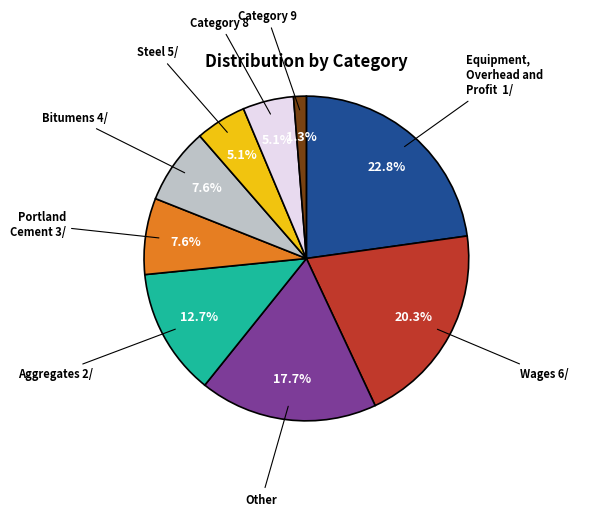

Which slice is the smallest?

Category 9